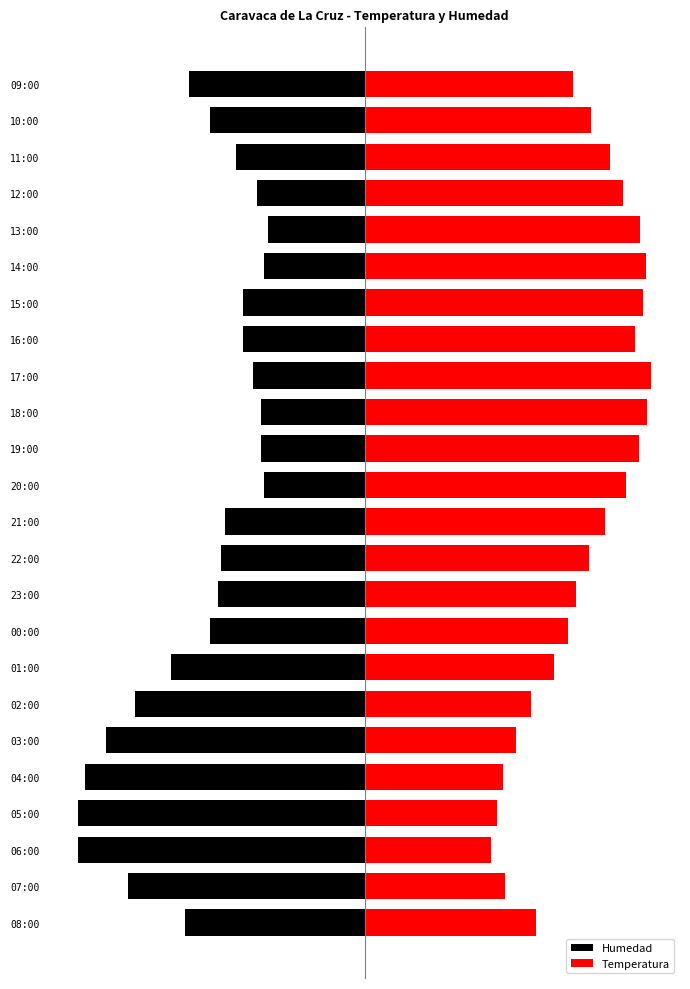

At which category is the sum across all series the highest?

14:00